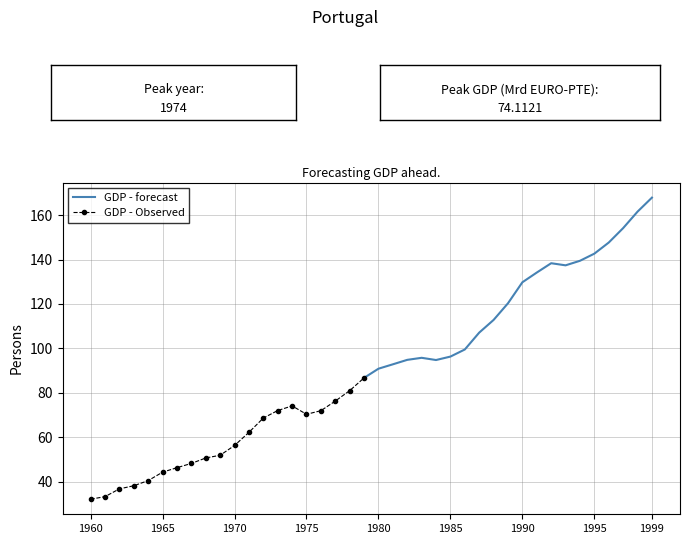

Count the number of categories in the chart.

20